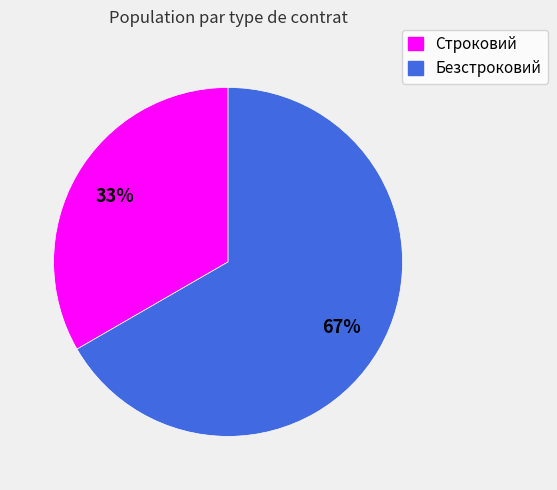

Between Безстроковий and Строковий, which is larger?

Безстроковий